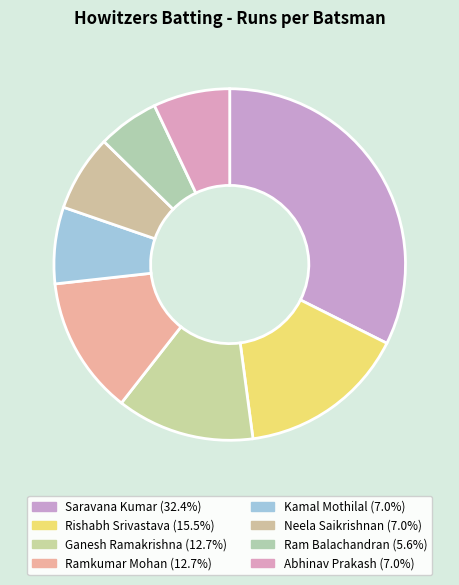

What percentage is the Rishabh Srivastava slice, to the nearest percent?

15%